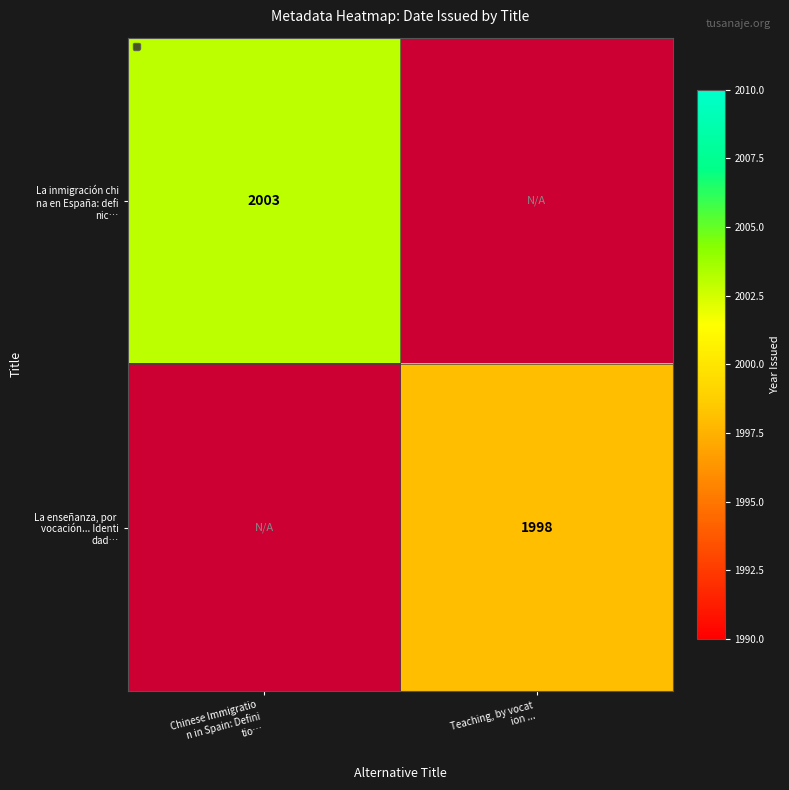

At which category does the chart reach its peak across all series?

Chinese Immigratio
n in Spain: Defini
tio…